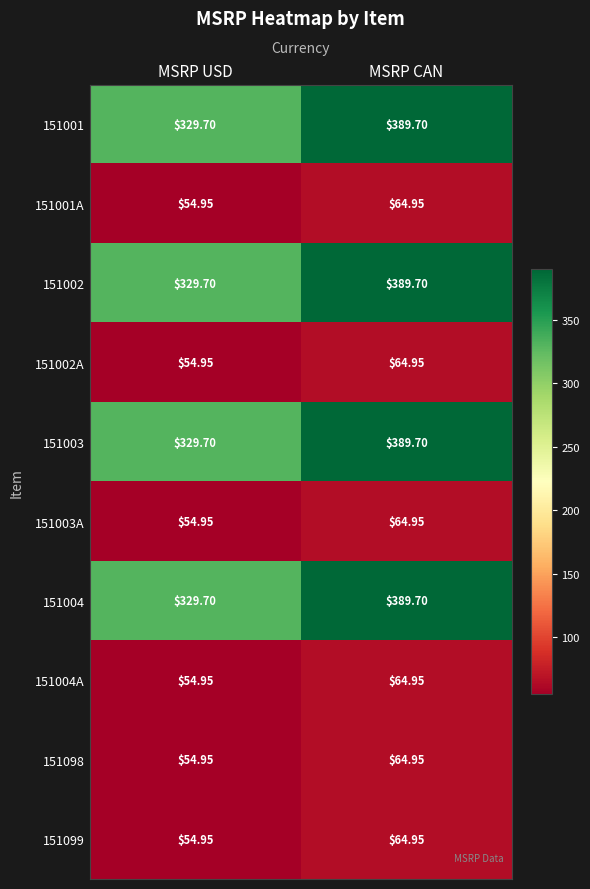

At which label does 151001 first exceed 389?

MSRP CAN